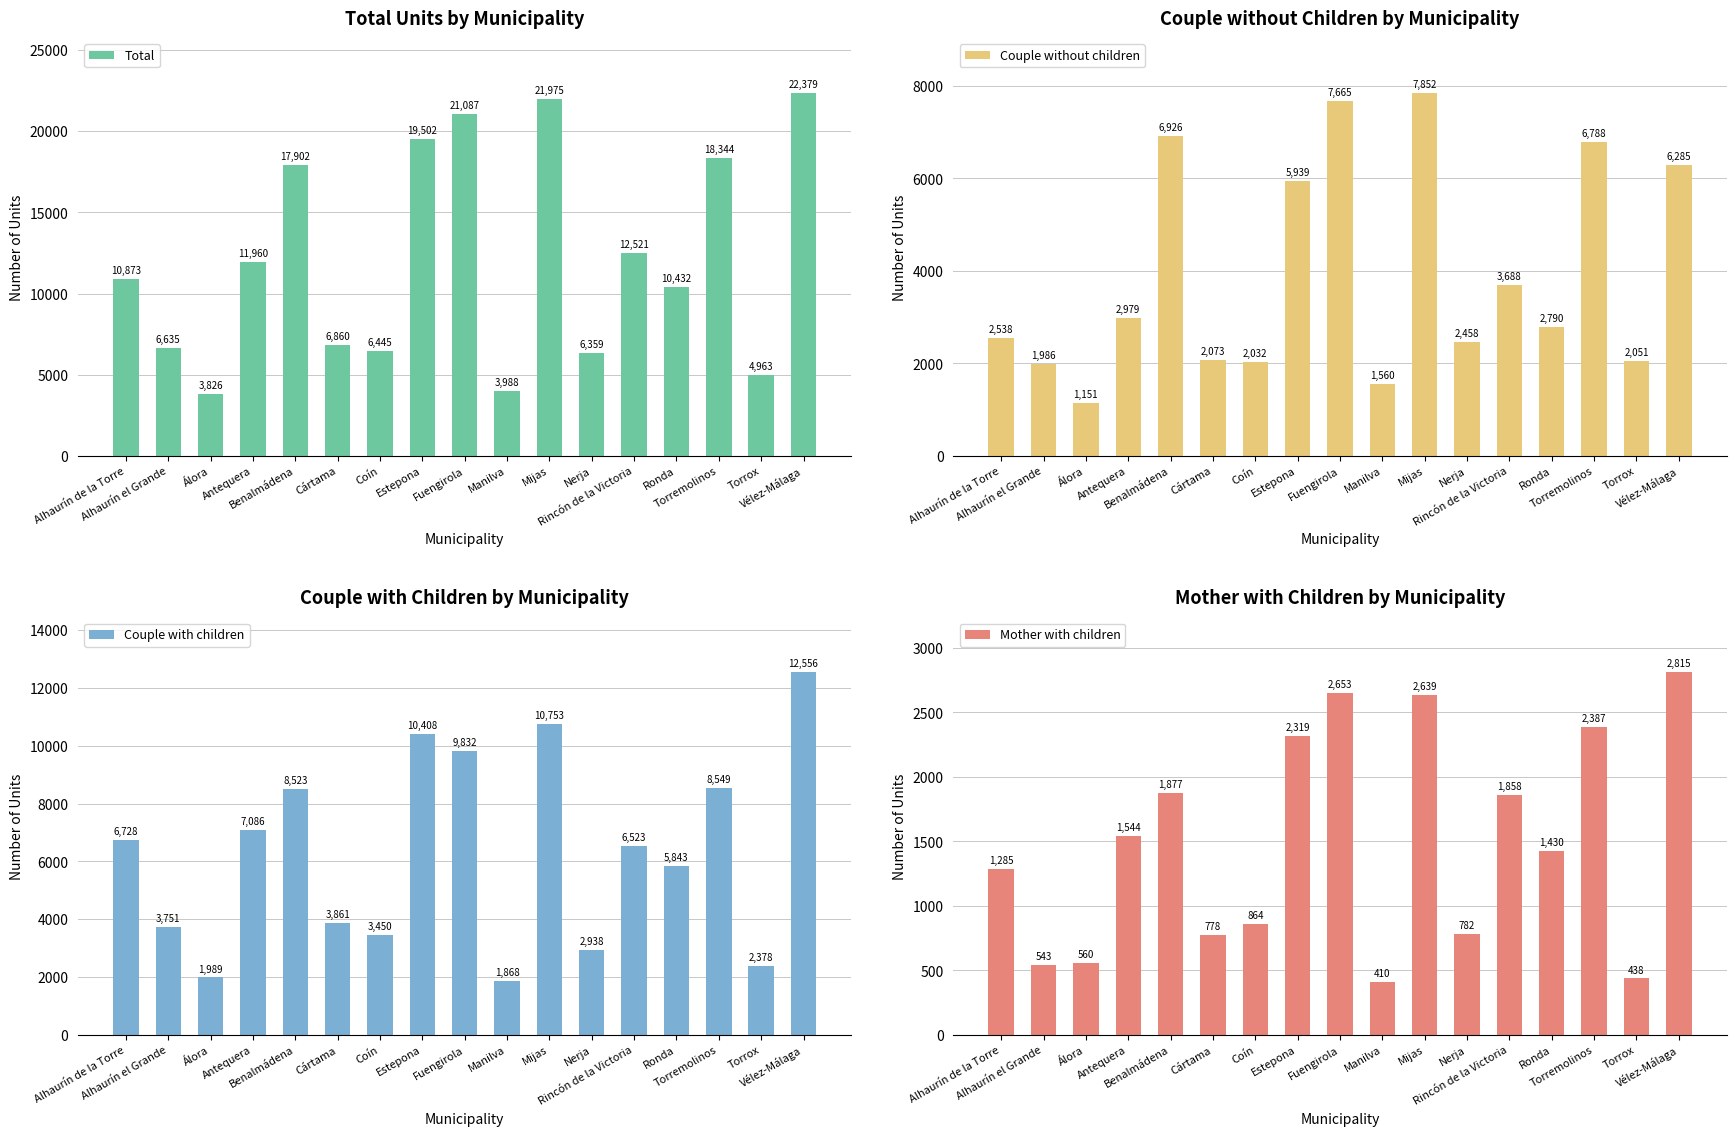

At Alhaurín de la Torre, list the series in order from largest to smallest.

Total, Couple with children, Couple without children, Mother with children